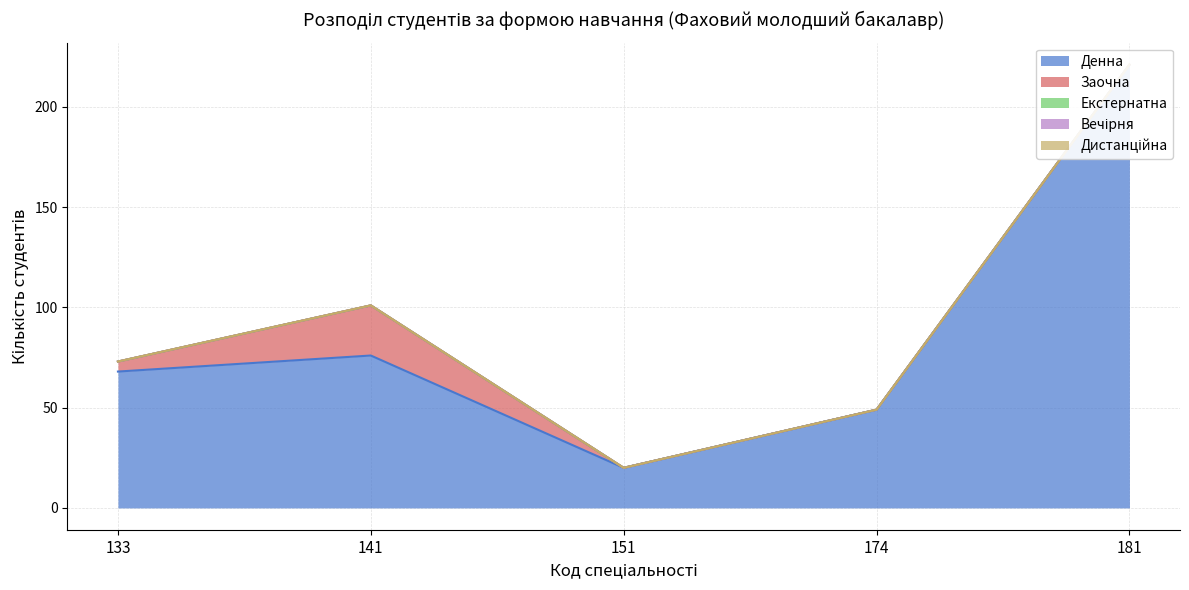

Which has a higher value, 174 or 151?

174